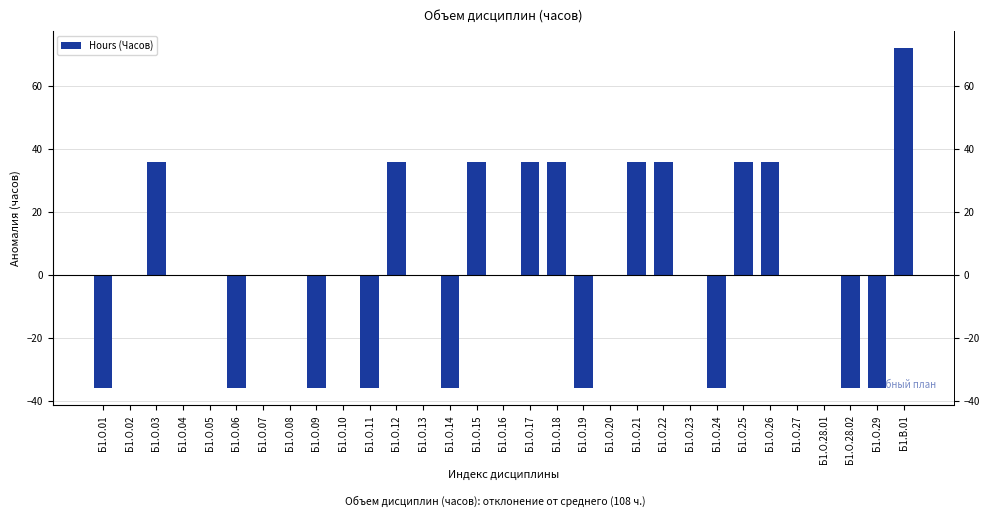

At which category does the chart reach its peak across all series?

Б1.В.01